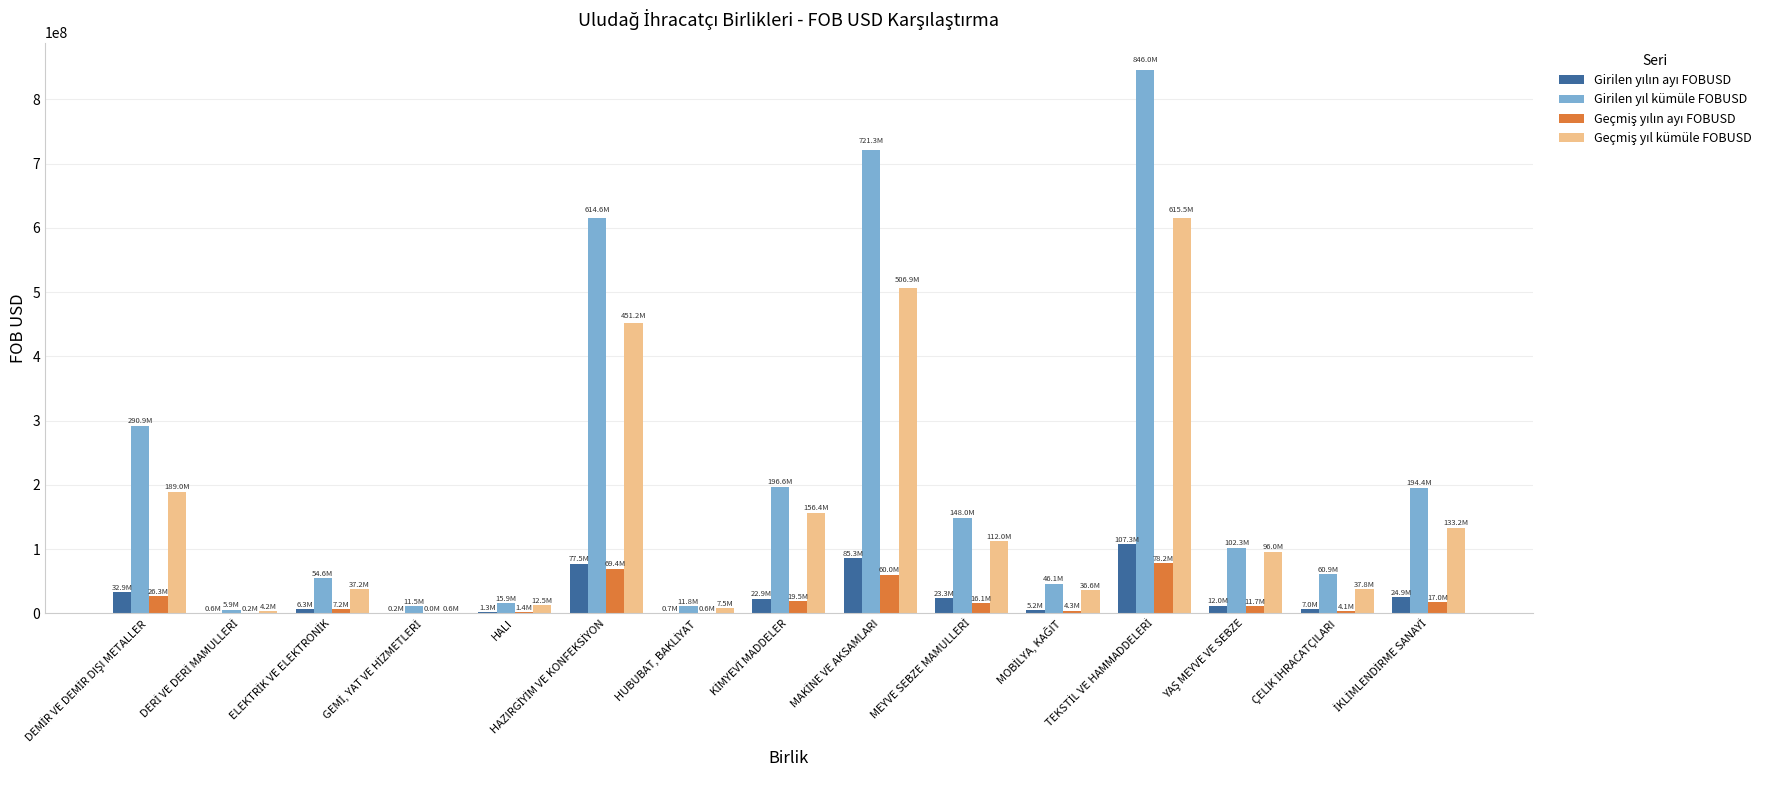

What is the greatest value displayed?

845991585.2